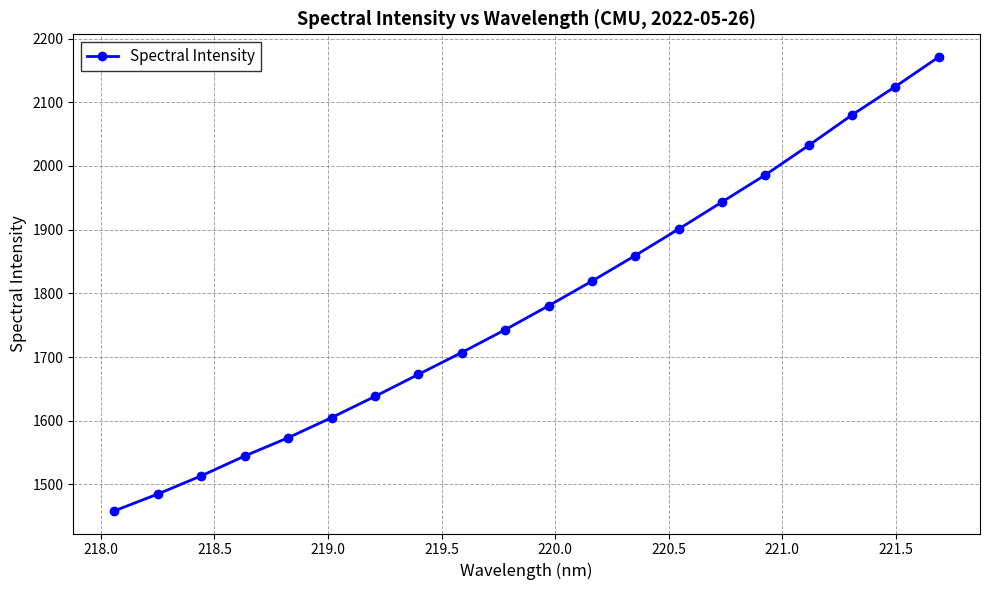

What is the value of the 1st point from the left?

1458.5